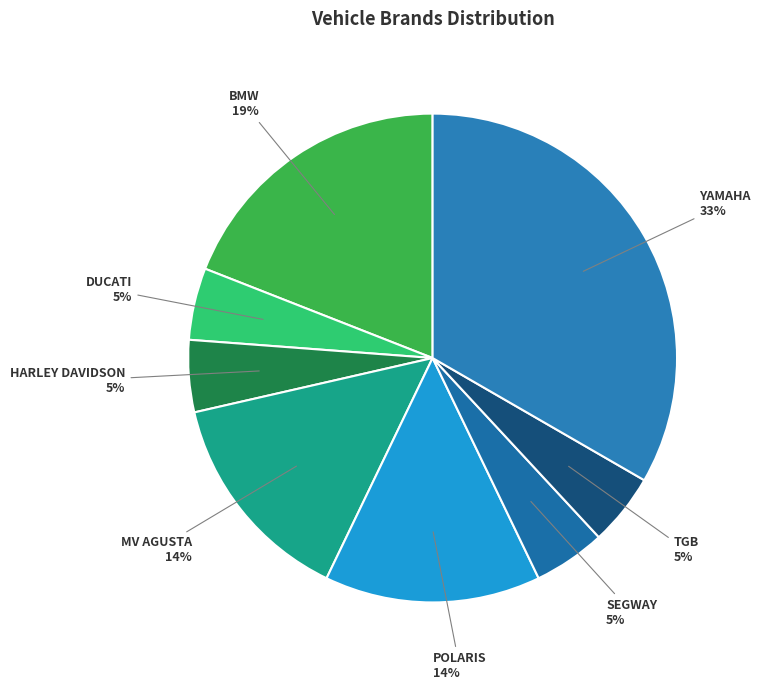

To the nearest percent, what is the average slice percentage?

12%